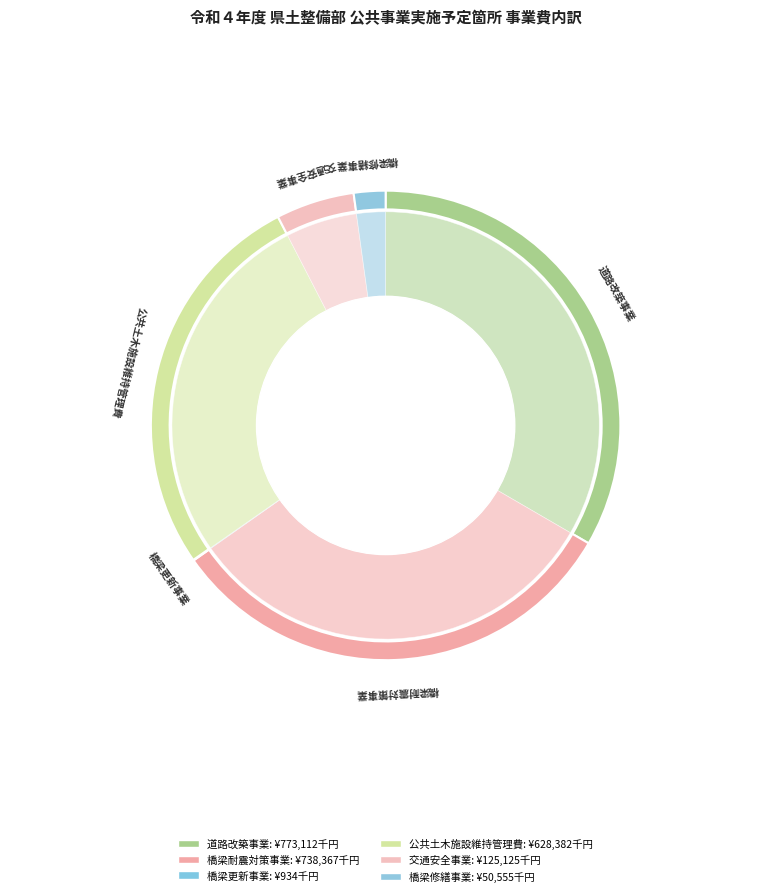

Count the number of slices in the pie.

6